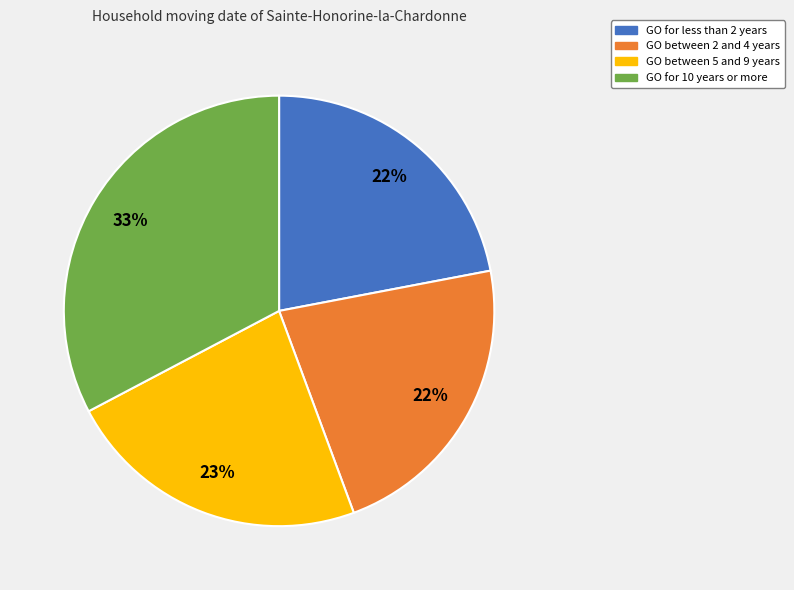

Is there a majority slice in this chart?

No